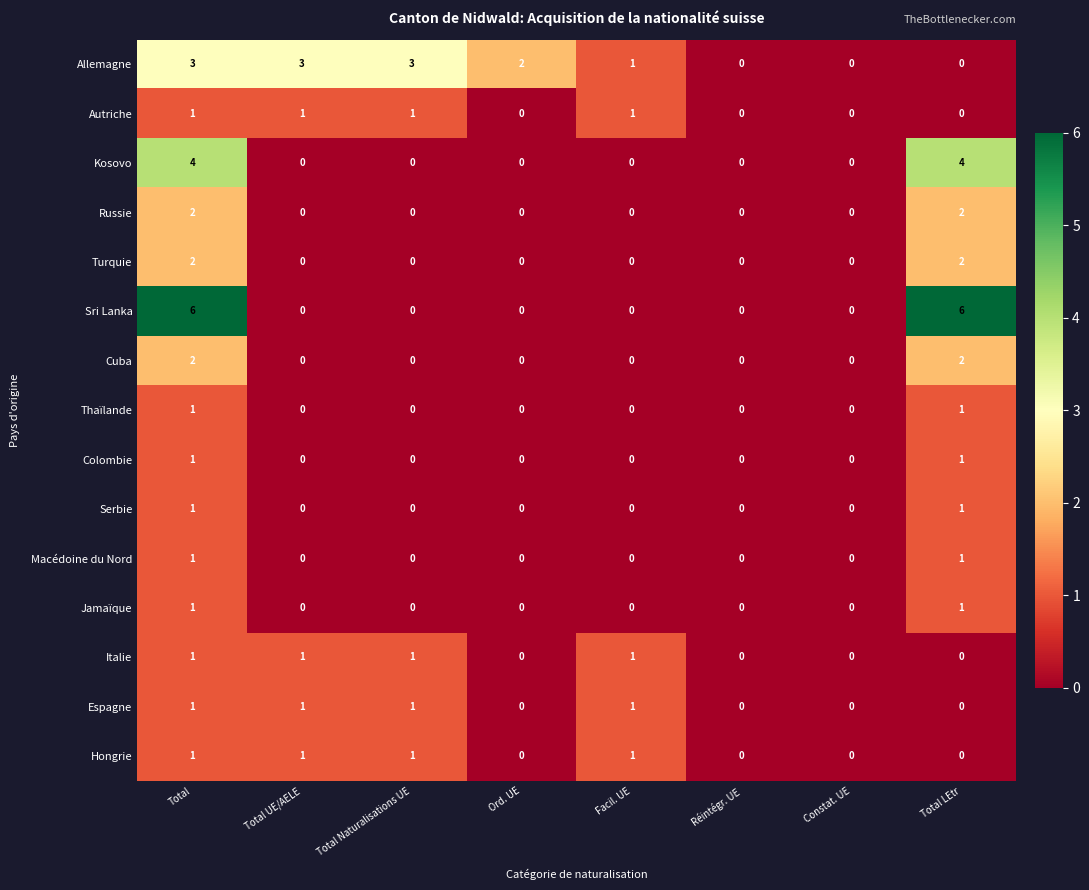

Count the Thaïlande values in the range 0 to 1.

8